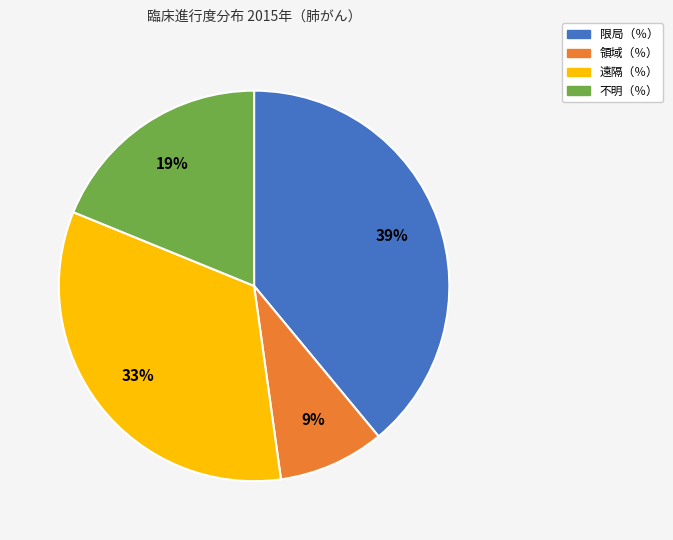

How many slices are in this pie chart?

4